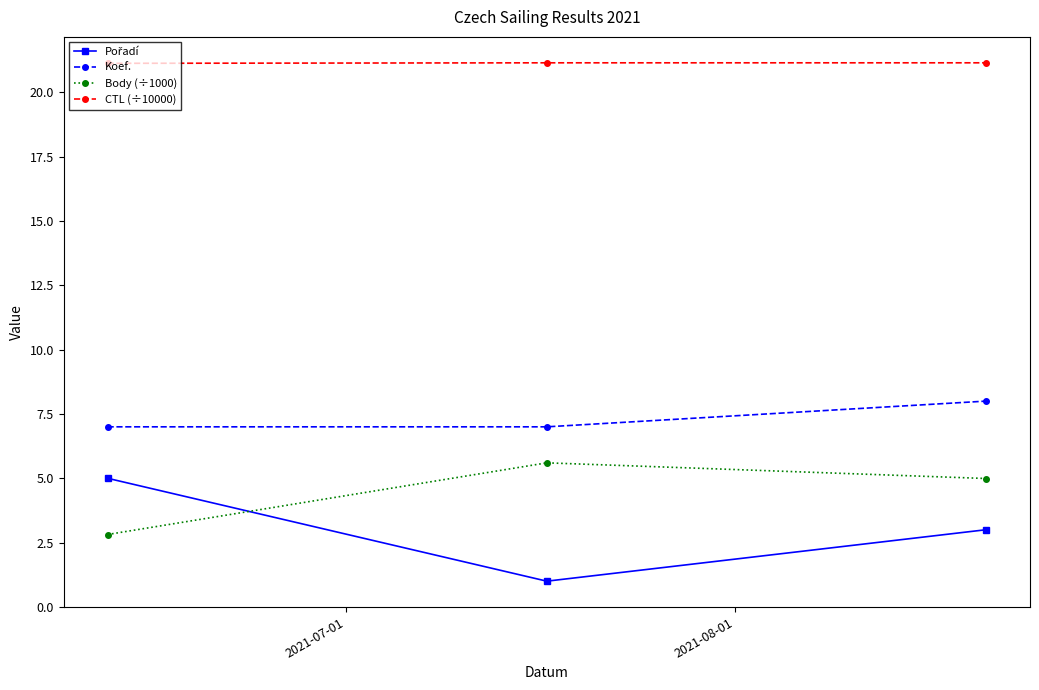

Which series has the largest total across all categories?

CTL (÷10000)